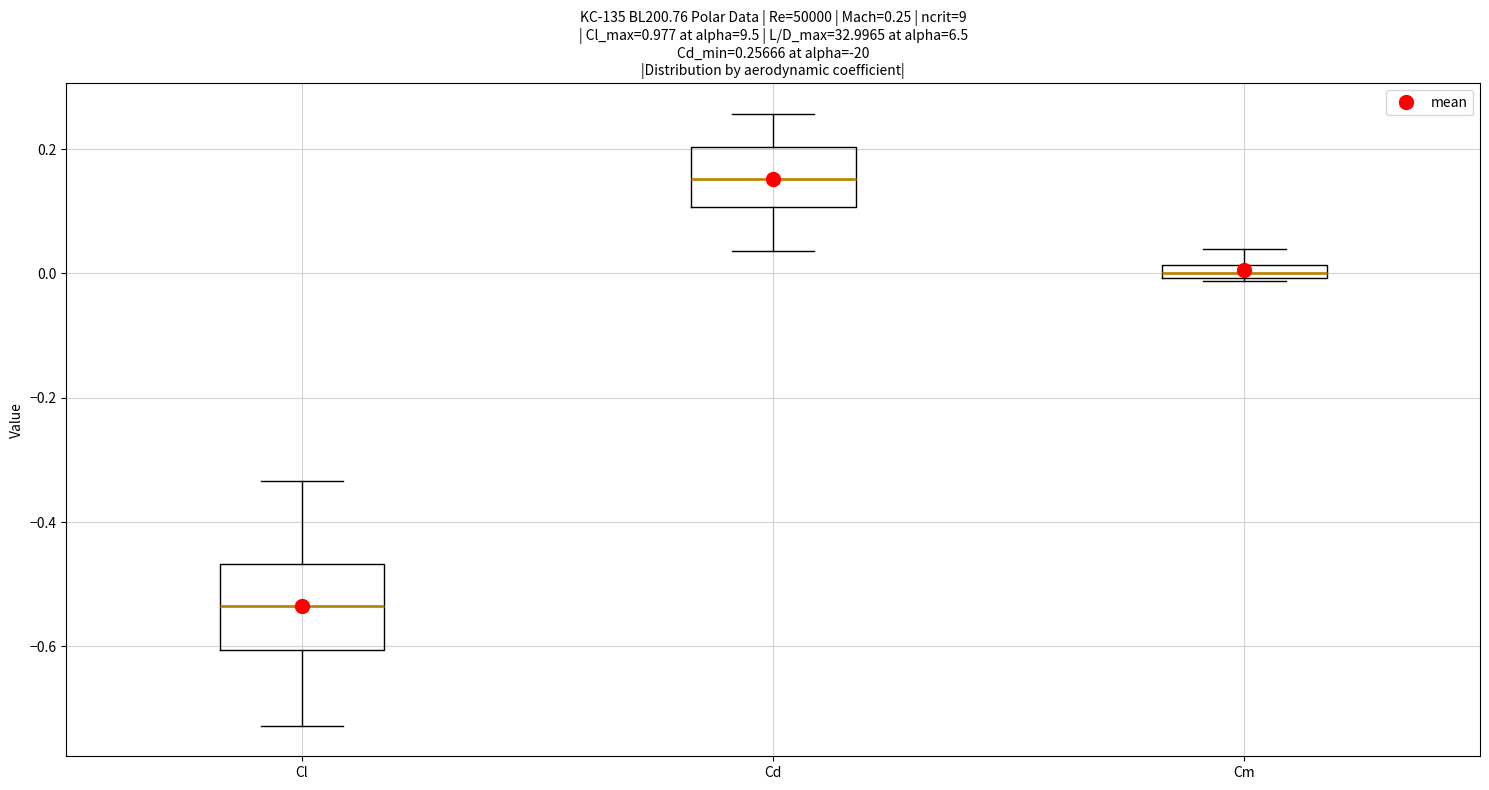

Which box has the highest median line?

Cd